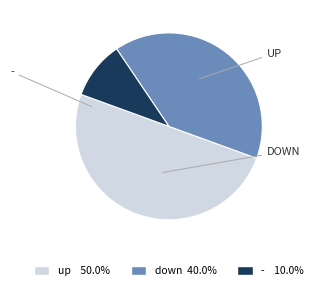

To the nearest percent, what is the average slice percentage?

33%